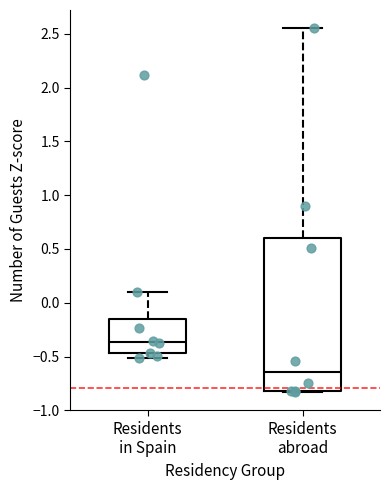

Reading left to right, read every box against the y-axis: the position of its median line, the range the box covers, and the ends of its whiskers. The values are not printed on the chart, so give them approximately, as read against the axis.

Residents in Spain: median -0.35, box -0.45 to -0.15, whiskers -0.50 to 0.10
Residents abroad: median -0.65, box -0.80 to 0.60, whiskers -0.85 to 2.55